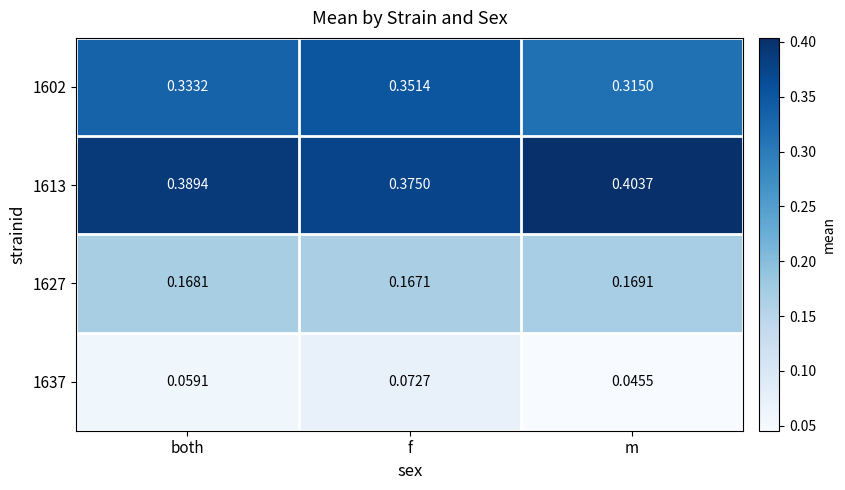

Rank the categories by 1637 value from highest to lowest.

f, both, m